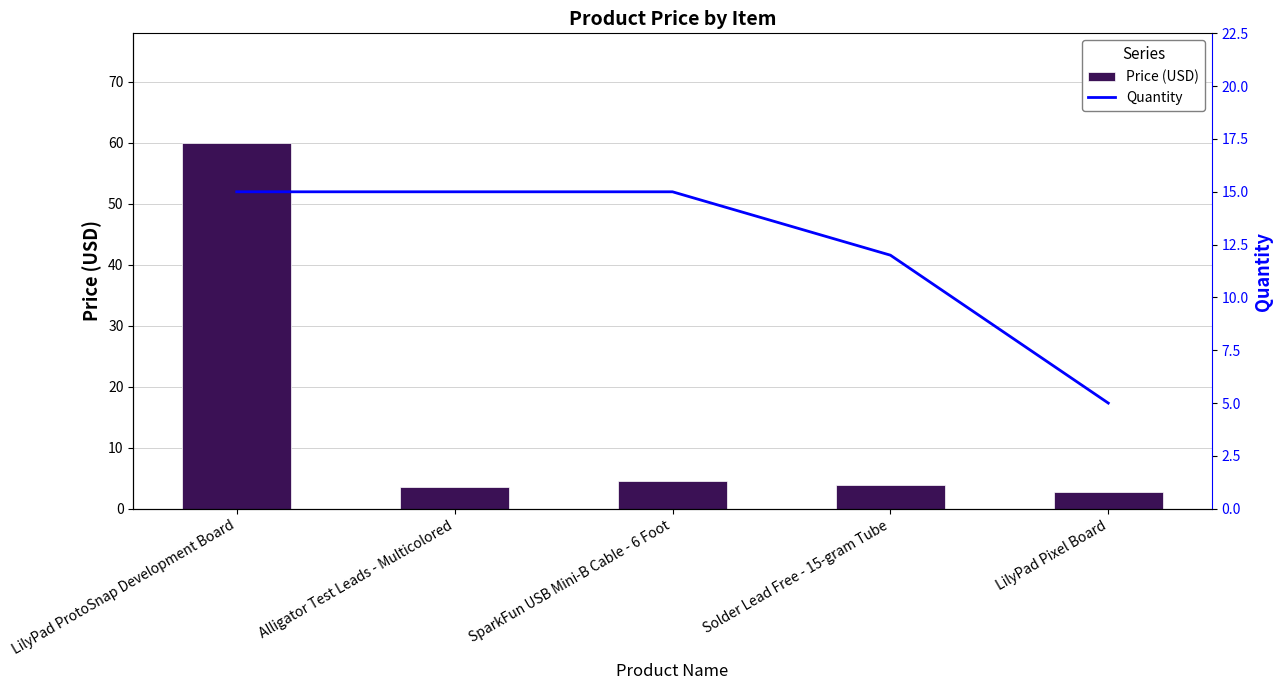

What is the difference between the Quantity values at Alligator Test Leads - Multicolored and Solder Lead Free - 15-gram Tube?

3.0